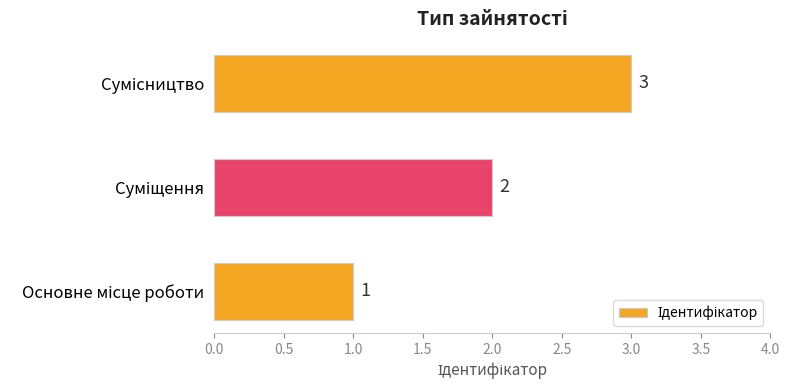

What is the difference between the second highest and minimum values?

1